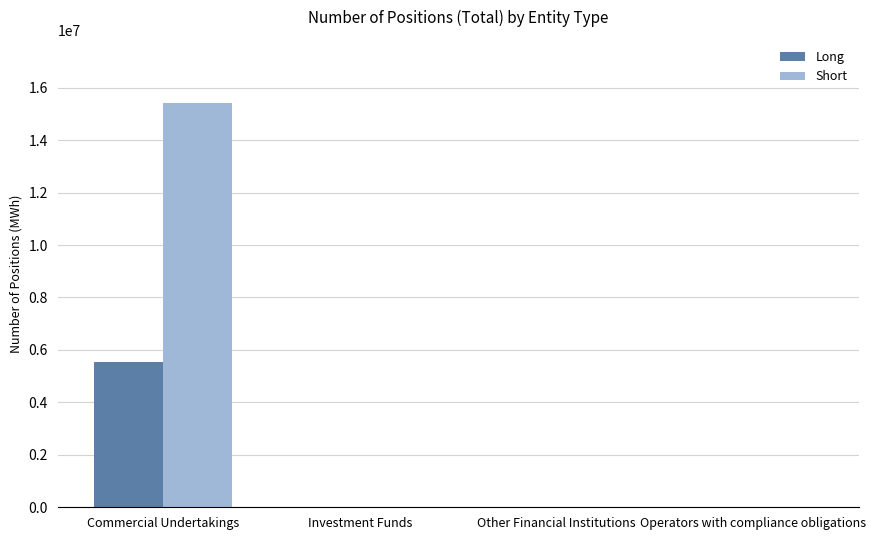

The value of Short at Operators with compliance obligations is 5781262. True or false?

False